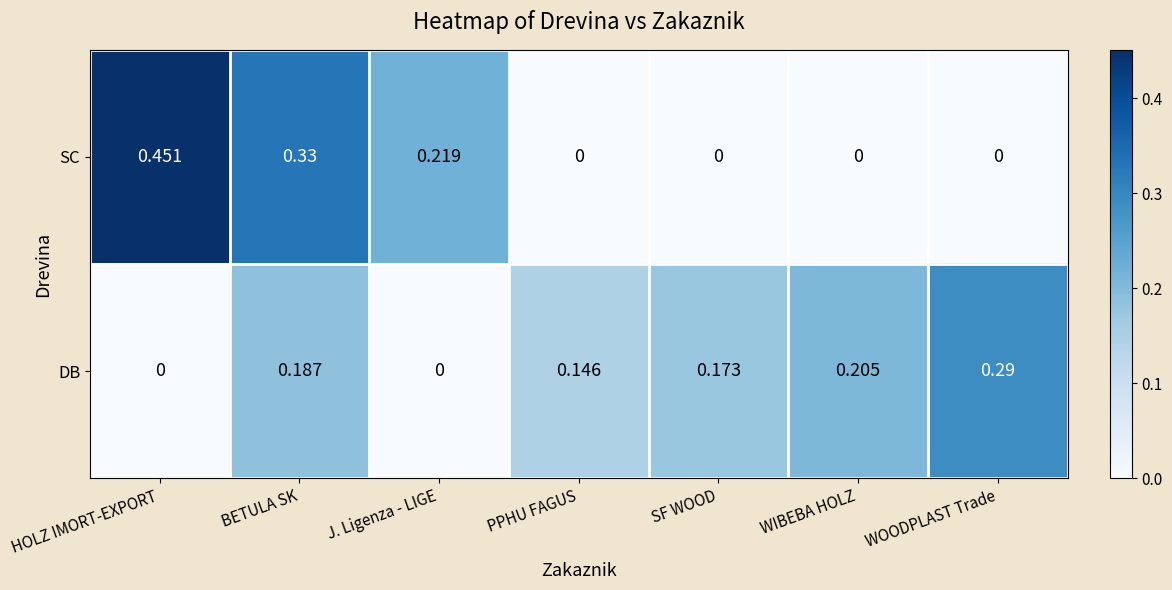

Which category has the highest value across all series?

HOLZ IMORT-EXPORT